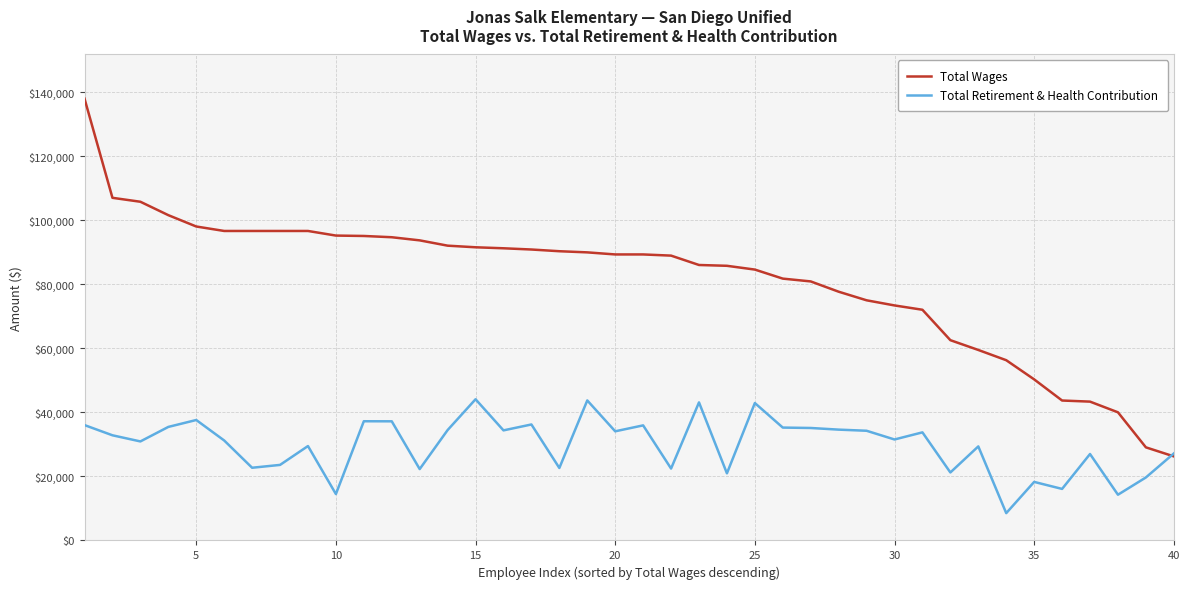

How many intersections are there between Total Wages and Total Retirement & Health Contribution?

1